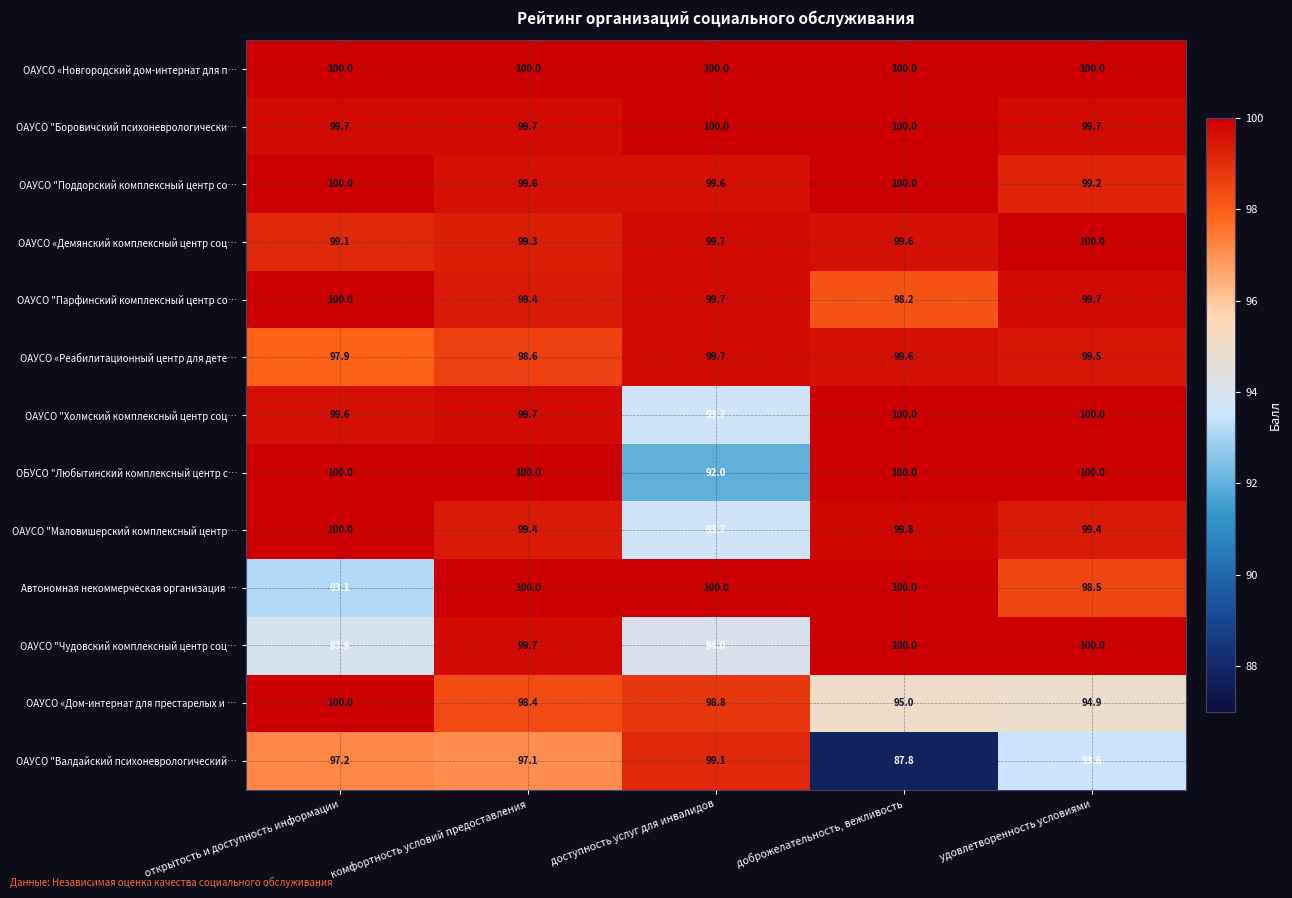

At which category is the sum across all series the highest?

комфортность условий предоставления